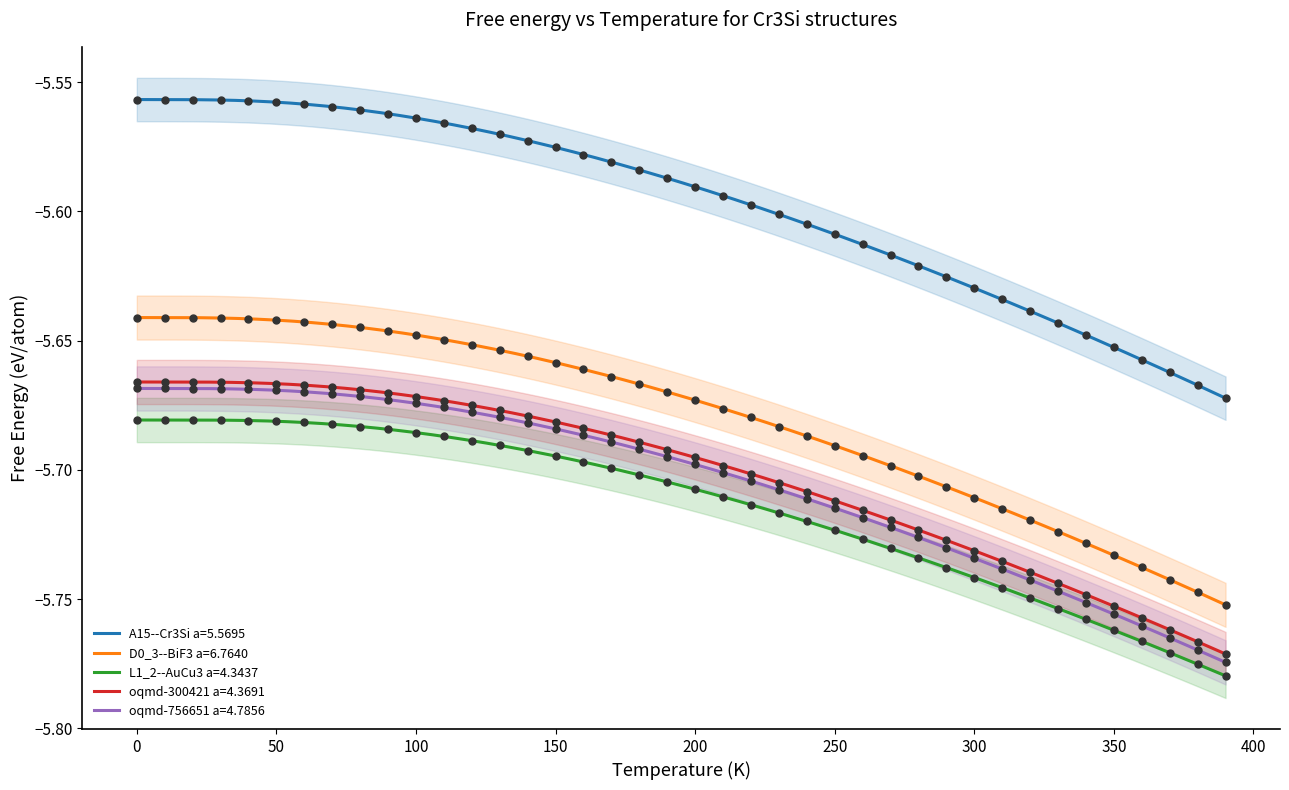

Which series has the widest spread of Y values?

A15--Cr3Si a=5.5695